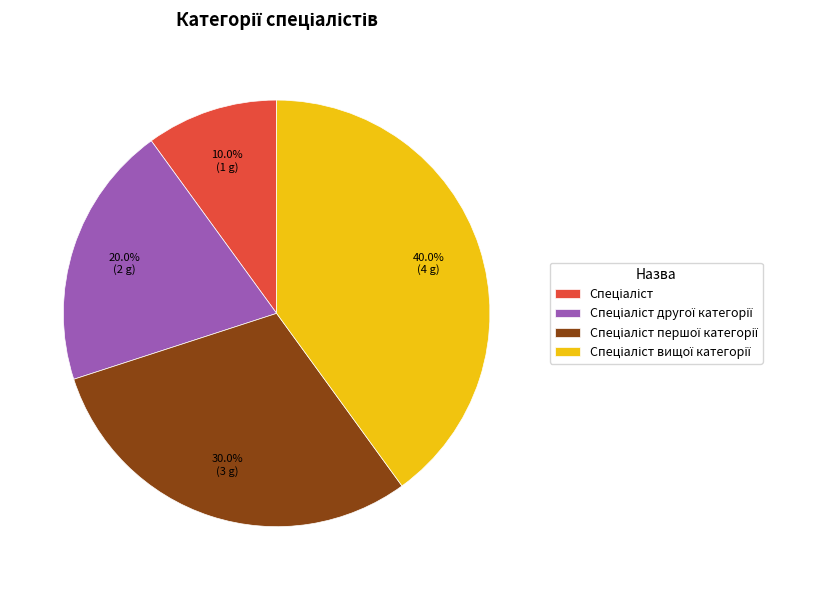

Is there a majority slice in this chart?

No